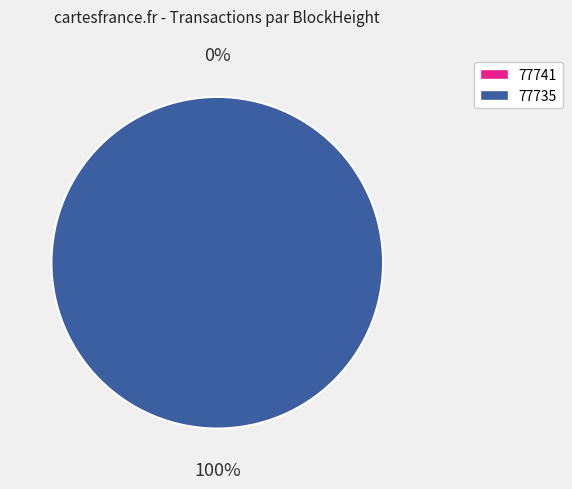

What percentage is the 77735 slice, to the nearest percent?

100%